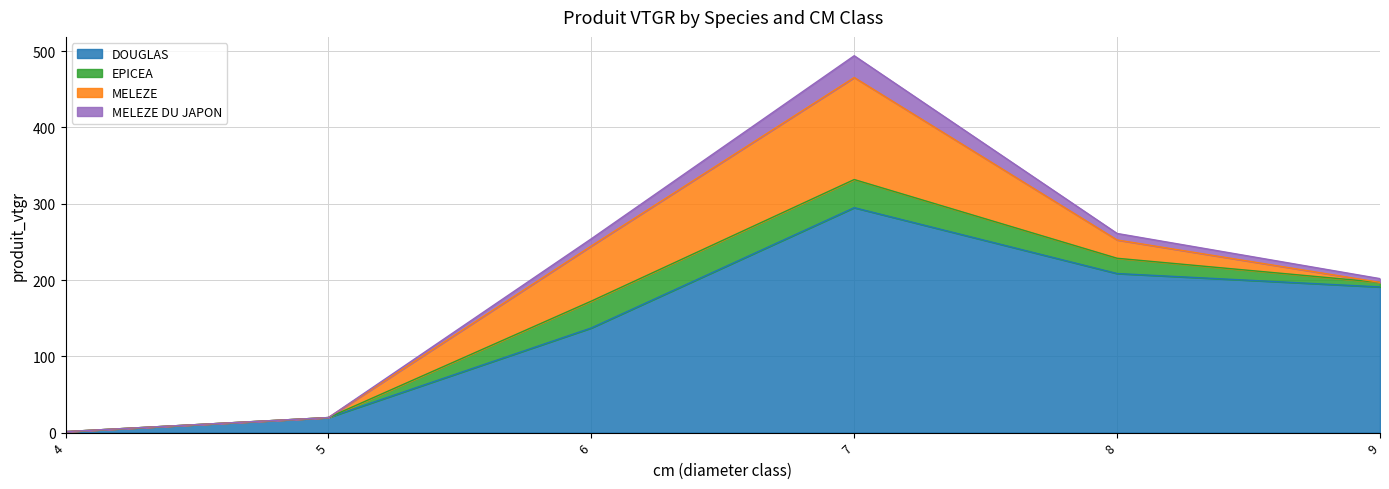

At which label does DOUGLAS first exceed 190?

7